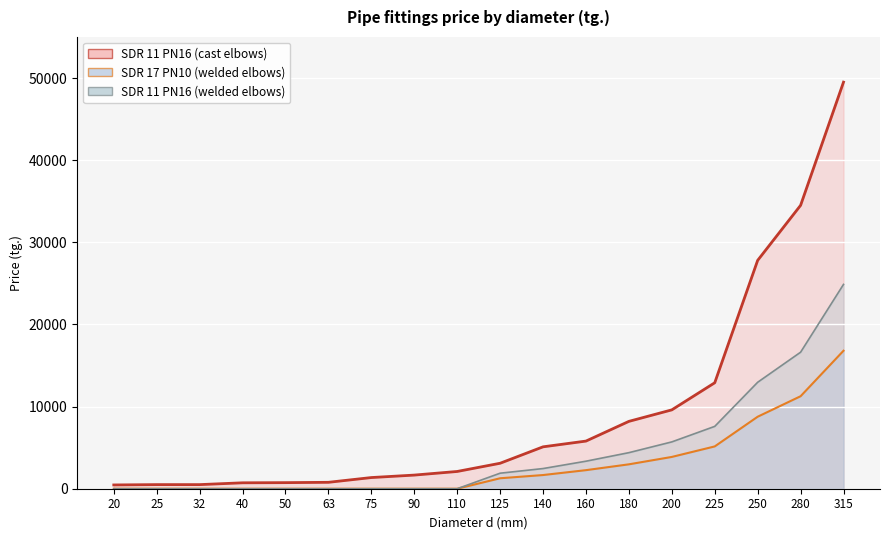

Reading left to right, what are all the values shown in this chart?

SDR 11 PN16 (cast elbows): 460	500	500	720	740	780	1360	1660	2100	3100	5100	5800	8200	9600	12900	27800	34500	49500
SDR 17 PN10 (welded elbows): 0	0	0	0	0	0	0	0	0	1273	1665	2260	2970	3870	5150	8765	11260	16800
SDR 11 PN16 (welded elbows): 0	0	0	0	0	0	0	0	0	1890	2455	3350	4390	5700	7590	12960	16620	24875